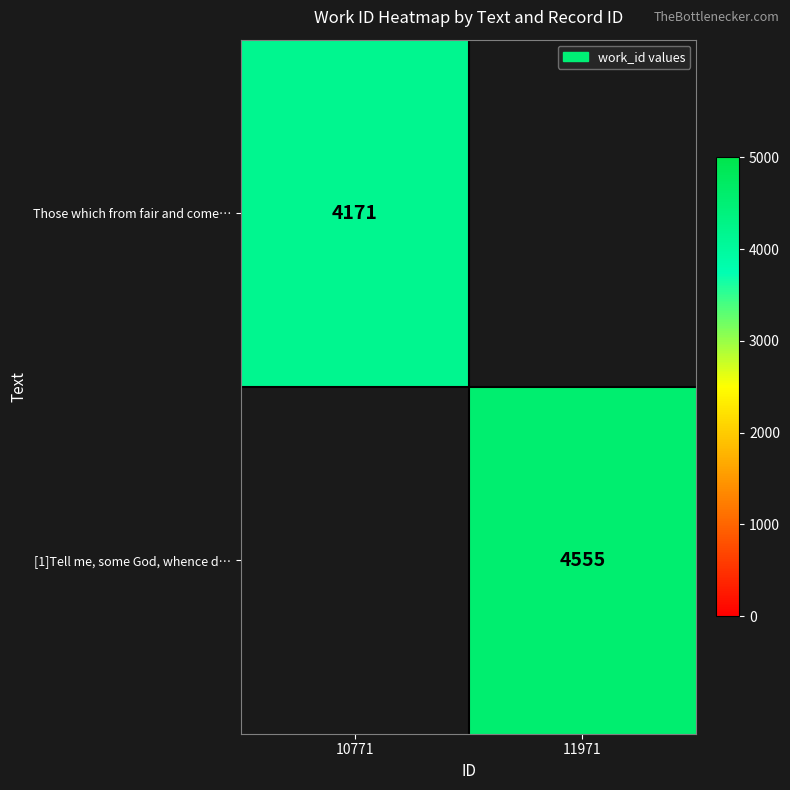

How many series are shown in this chart?

2